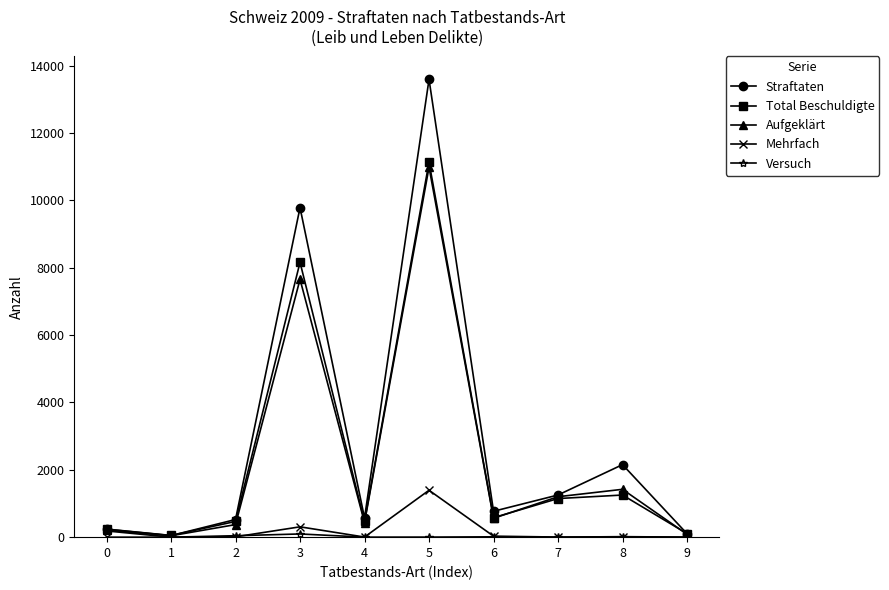

Which series changed the most between 5 and 8?

Straftaten